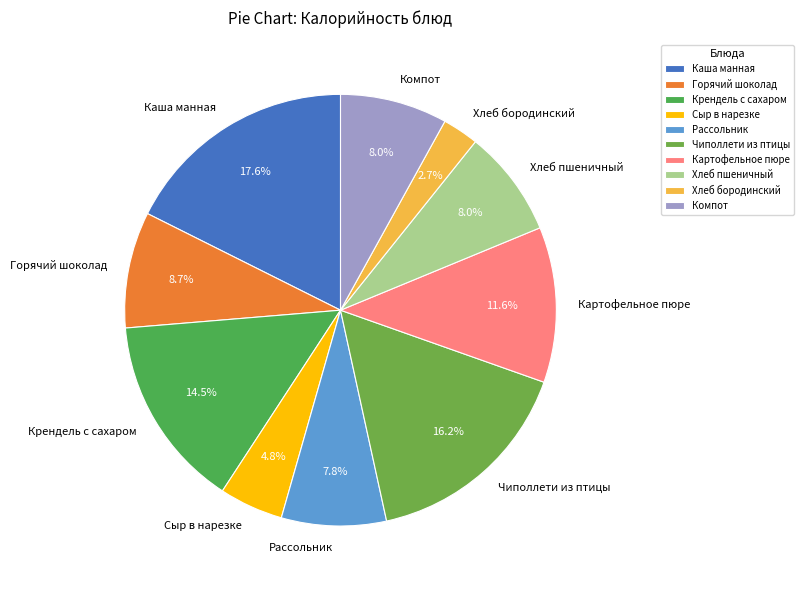

The Рассольник slice represents 8% of the pie. True or false?

True